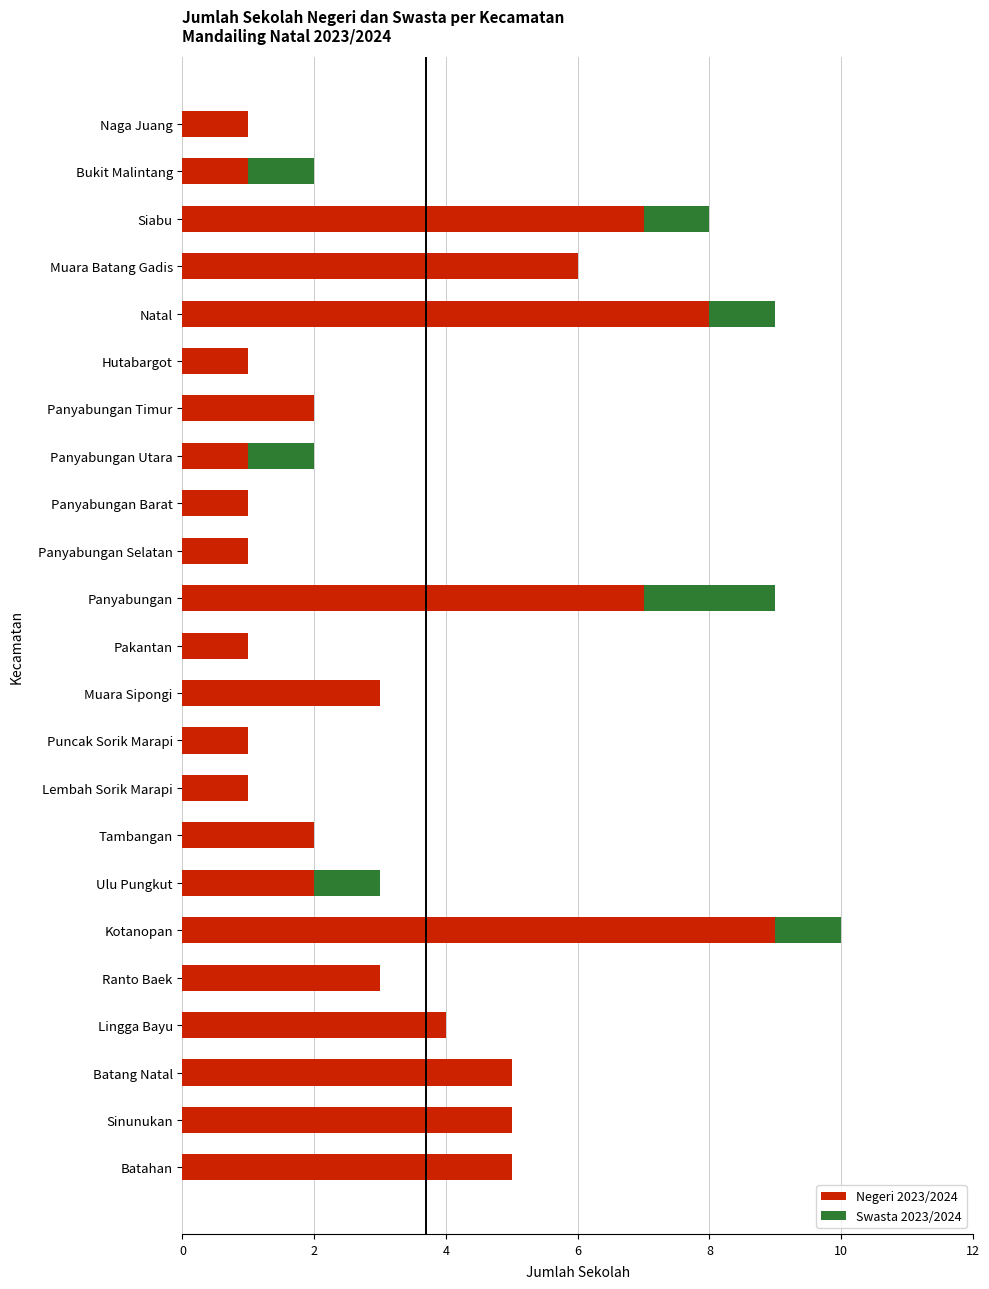

What is the sum of all Negeri 2023/2024 values?

77